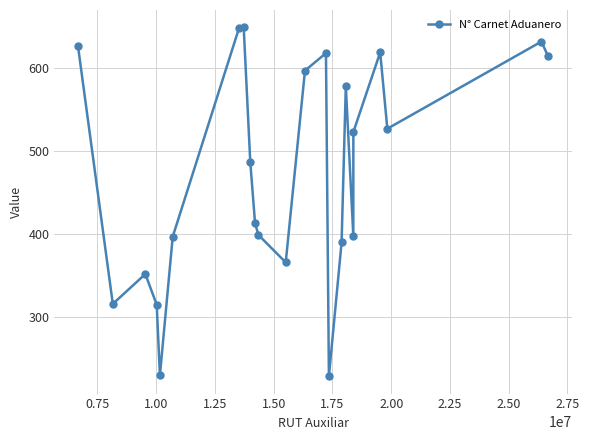

What is the smallest value displayed?

229